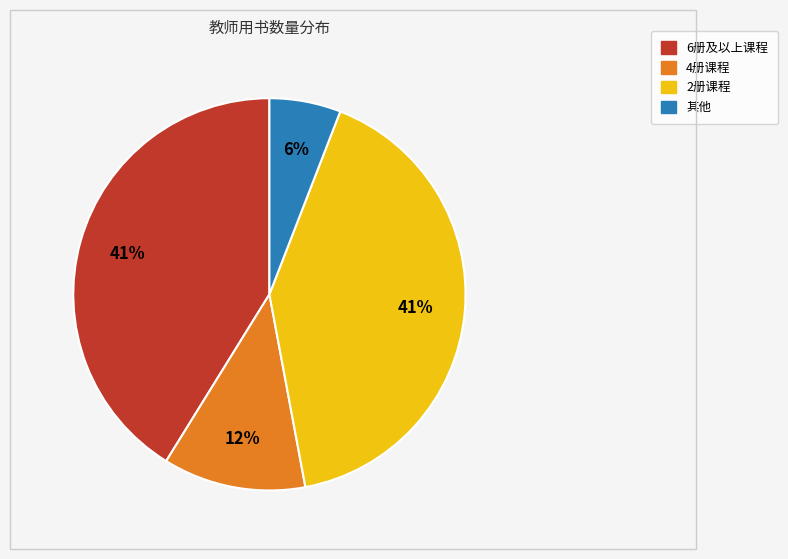

Count the number of slices in the pie.

4